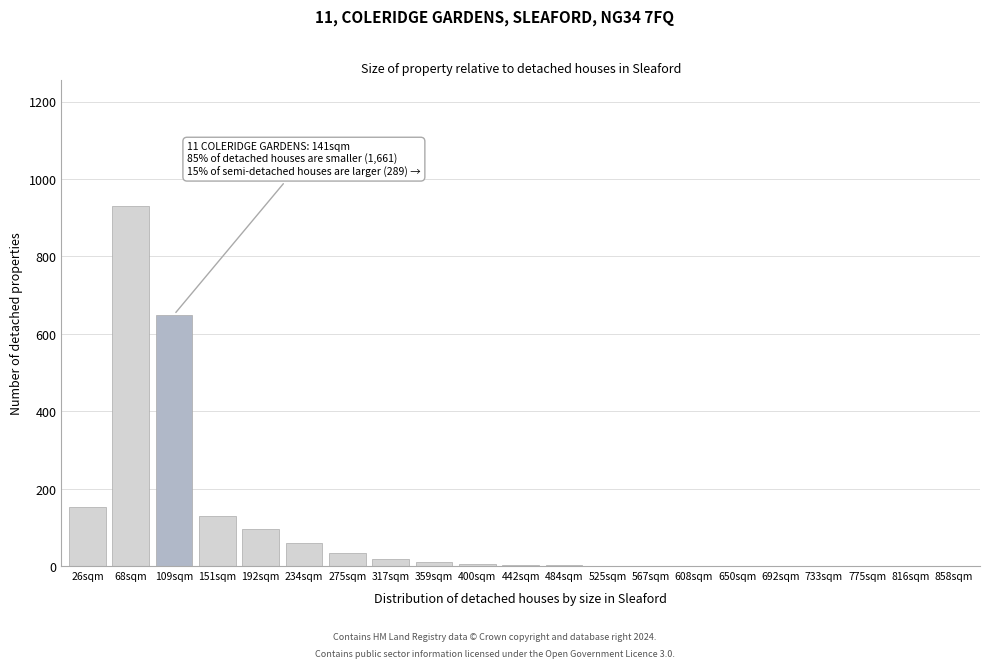

At which label is the value closest to 465?

109sqm